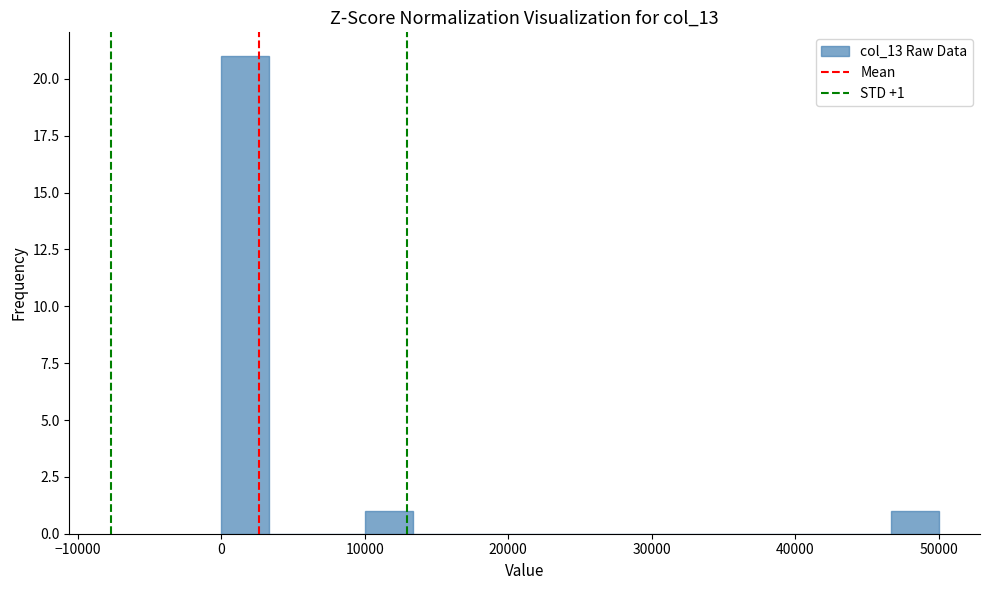

Read against the x-axis, roughly where is the centre of the tallest bar?

2000